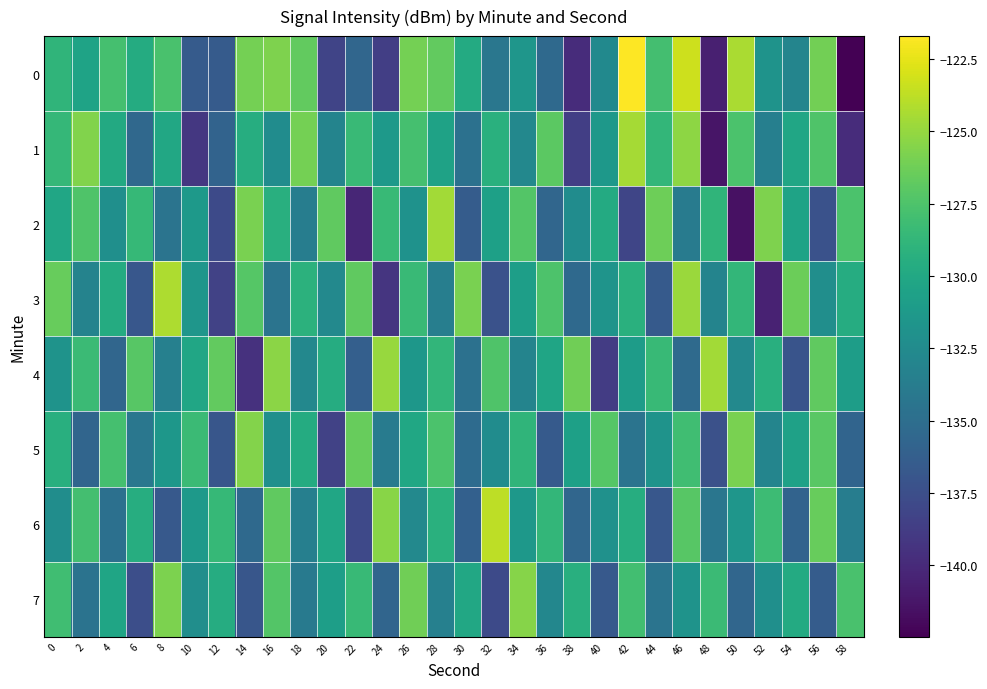

What is the spread (max minus min) of values at 18?

7.9